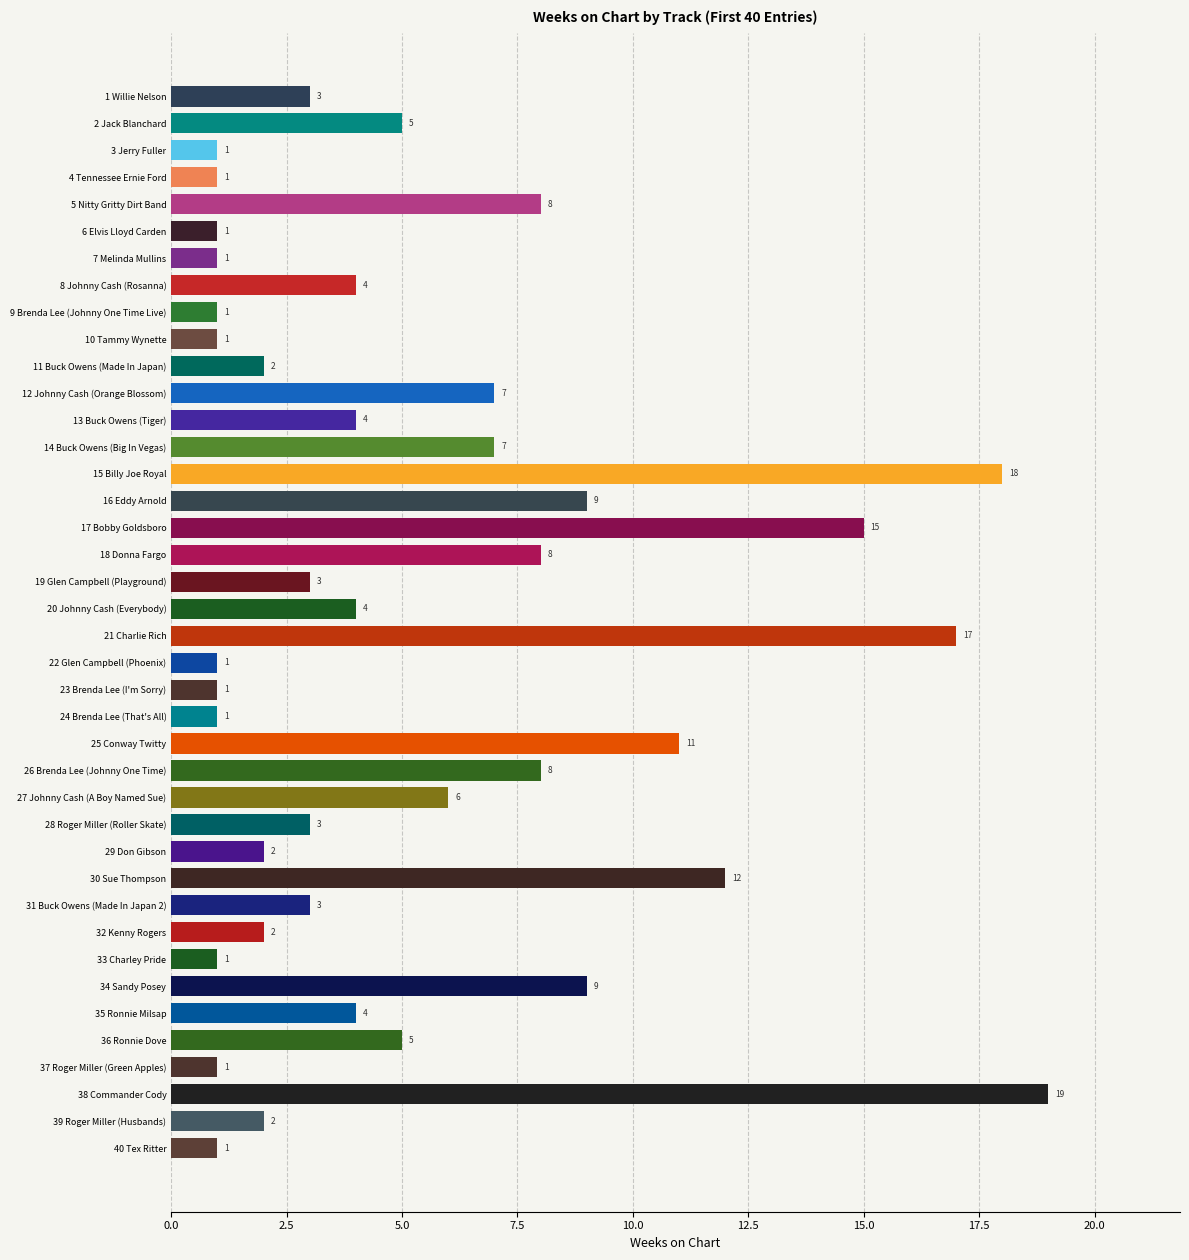

Which has a higher value, 38 Commander Cody or 27 Johnny Cash (A Boy Named Sue)?

38 Commander Cody